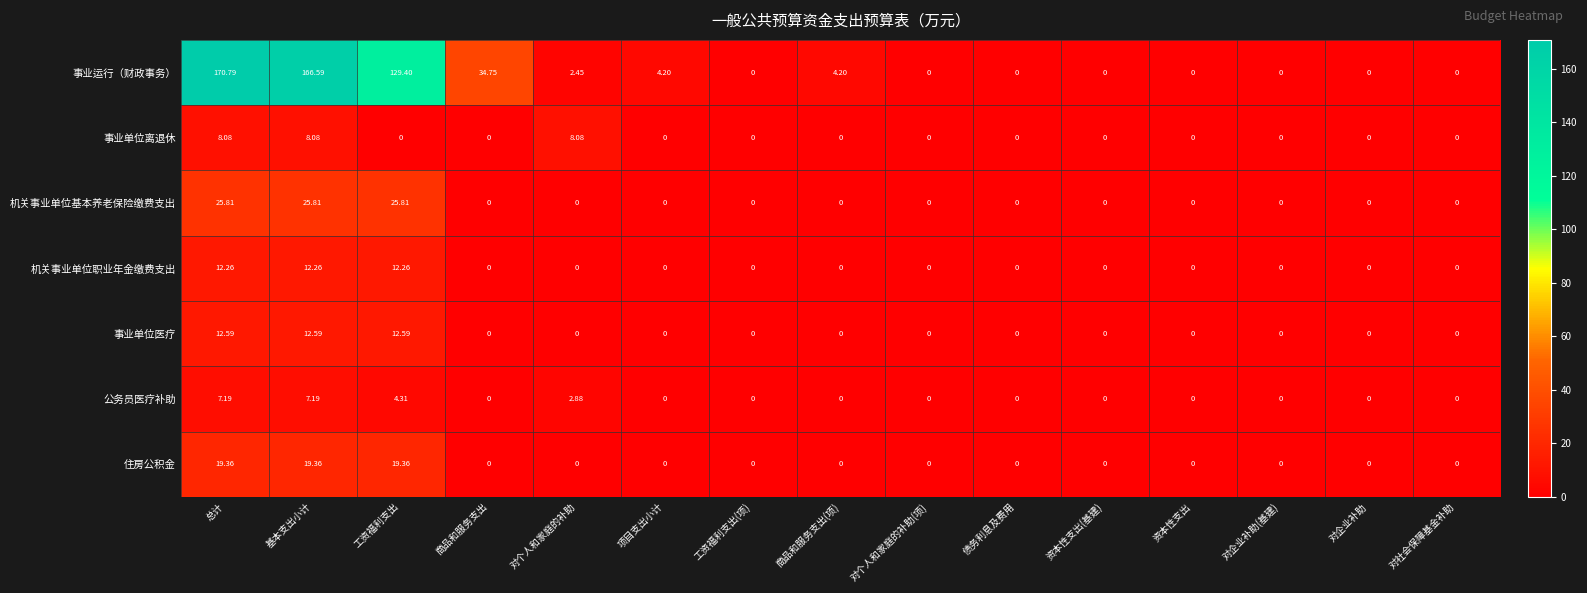

At which category does the chart reach its peak across all series?

总计